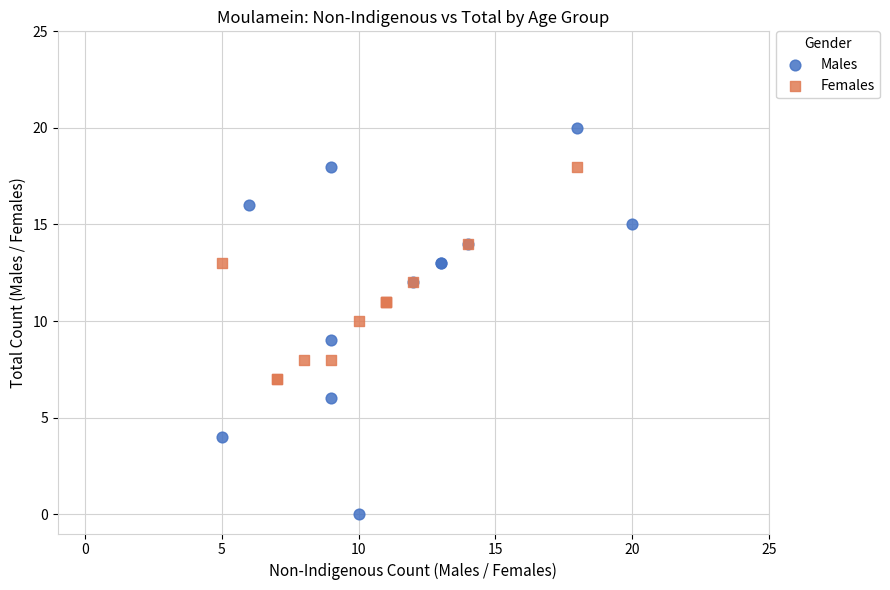

Which series contains the lowest Y value?

Males